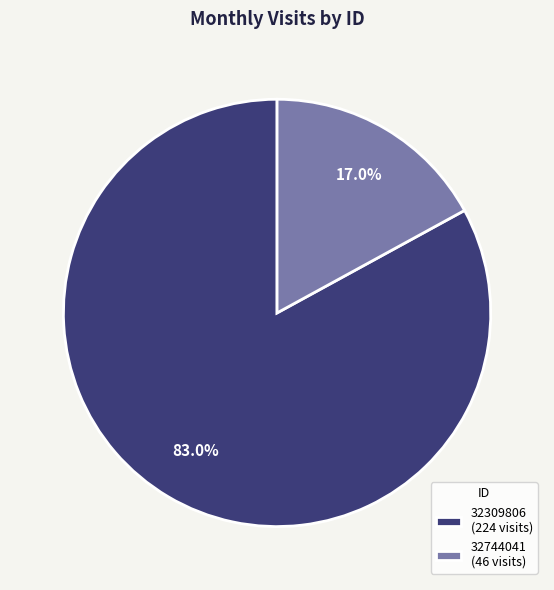

Which slice is the smallest?

32744041